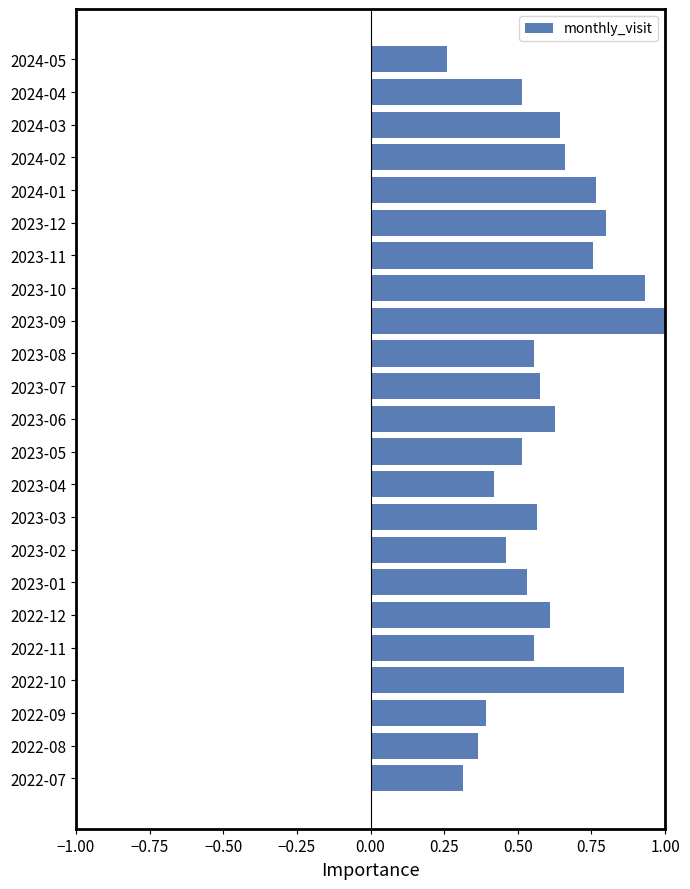

At which category does the chart reach its peak across all series?

2023-09